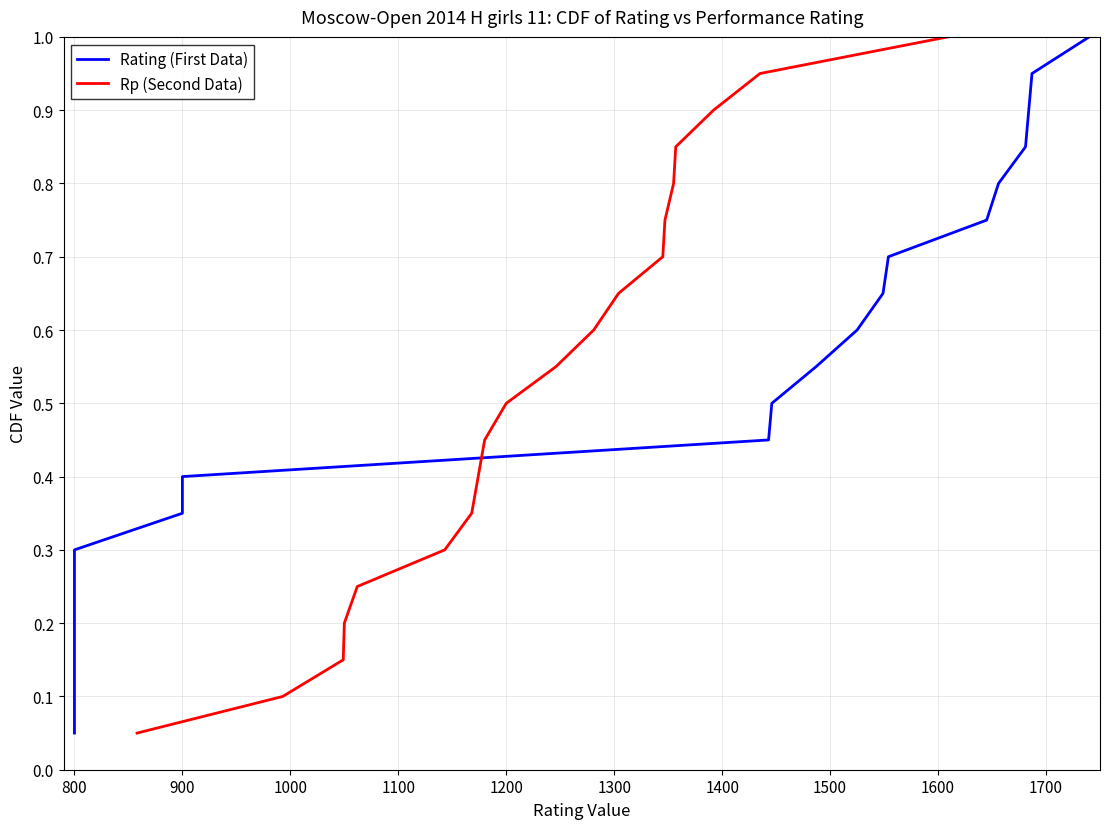

What is the highest value of the Rp (Second Data) series?

1.0